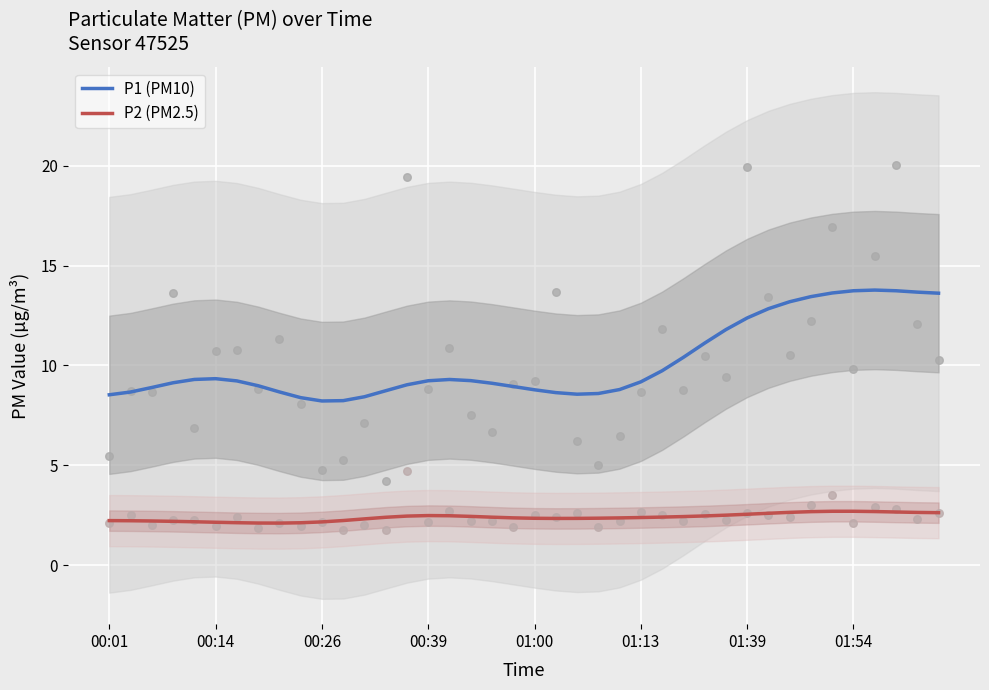

The P2 (PM2.5) series shows 1.4 at 01:39. True or false?

False